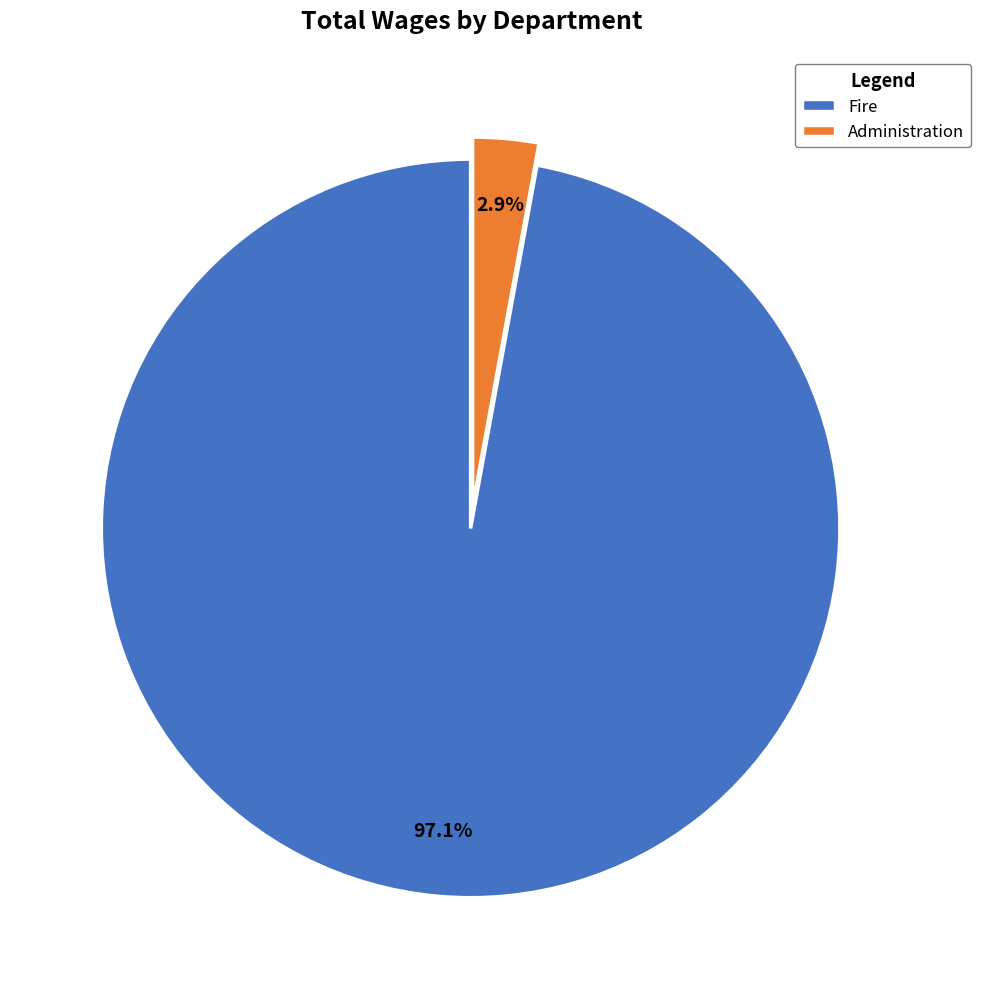

How many segments does this pie chart have?

2